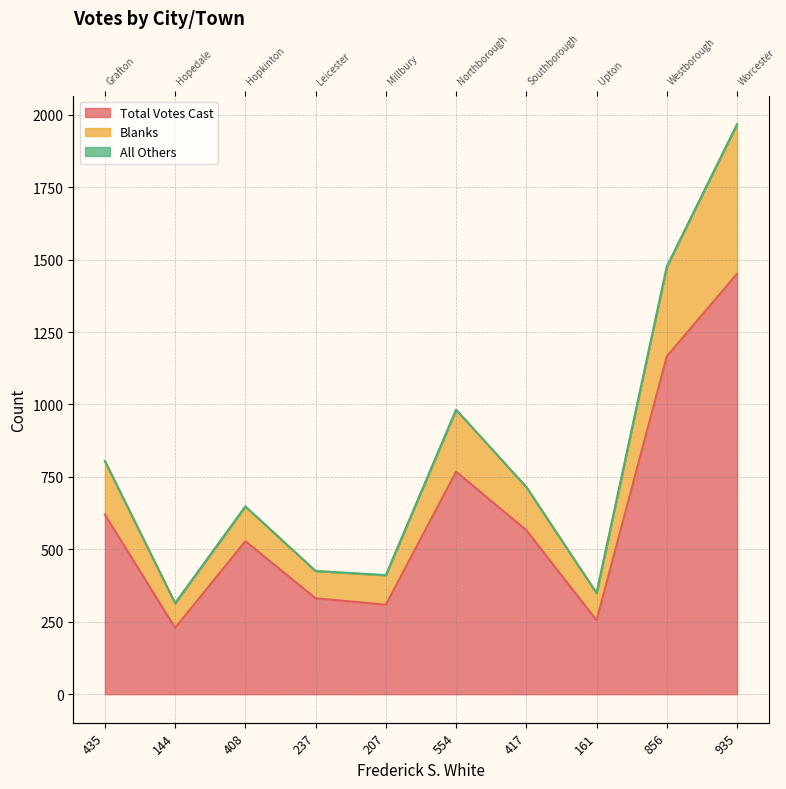

The Blanks series shows 1021 at 408. True or false?

False